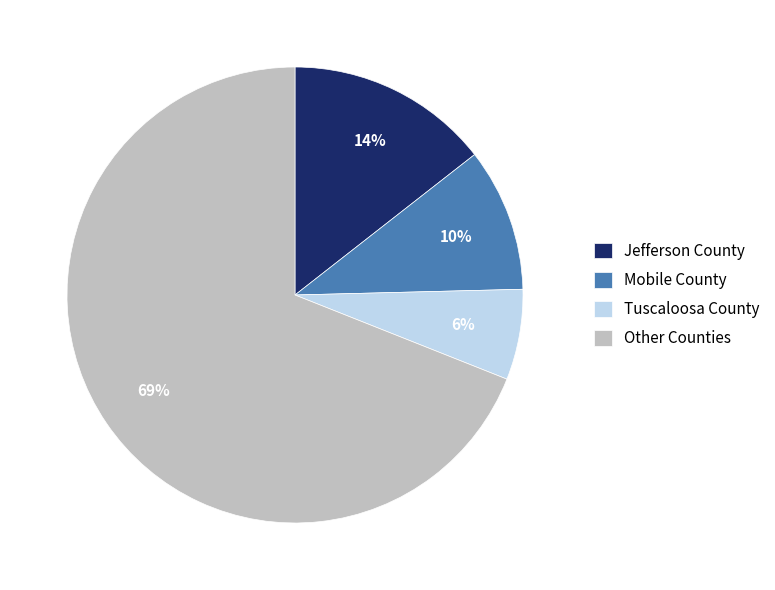

How many slices are in this pie chart?

4